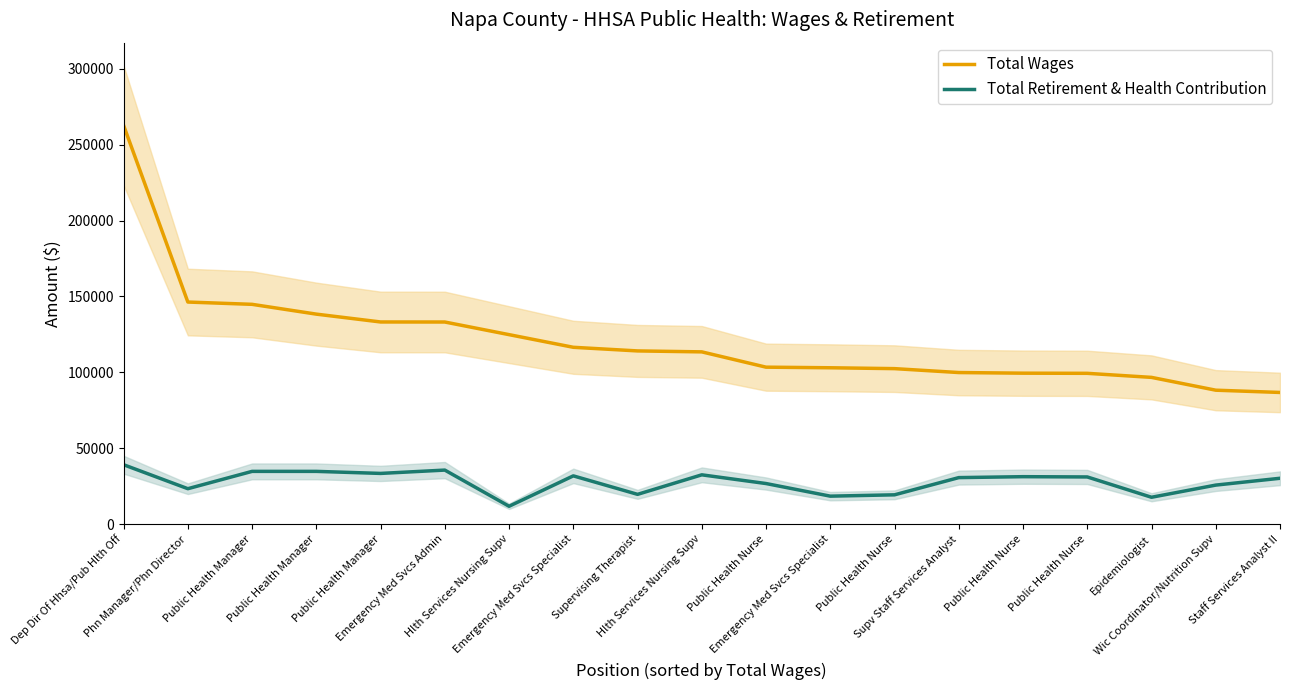

Where is Total Retirement & Health Contribution nearest to the value 25448?

Wic Coordinator/Nutrition Supv